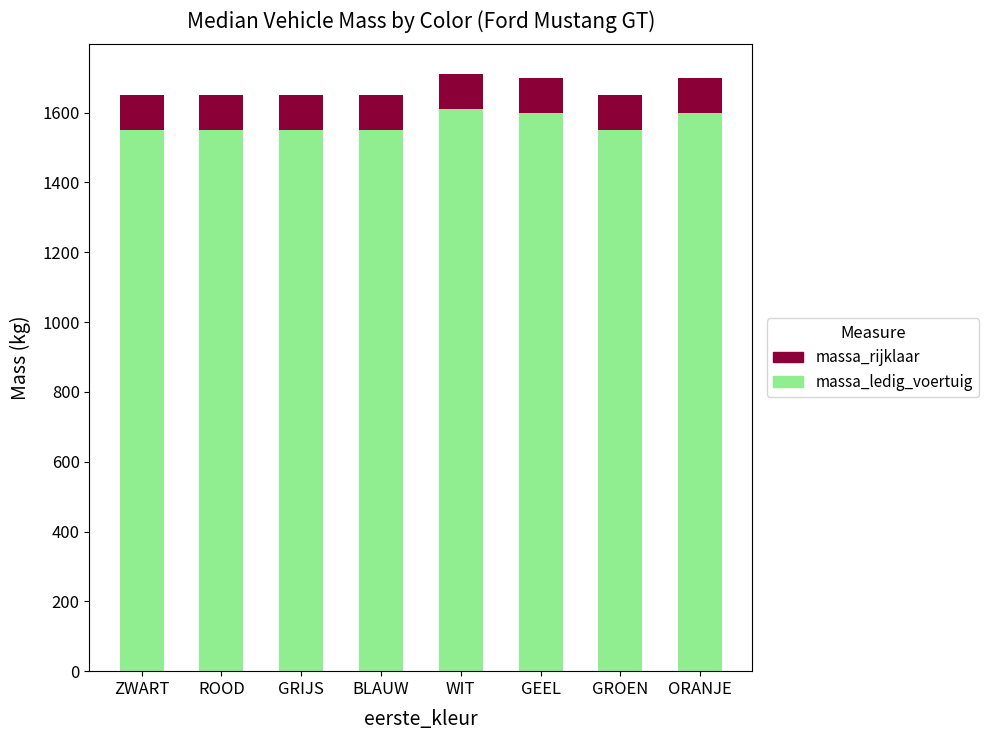

What is the sum of all massa_ledig_voertuig values?

12560